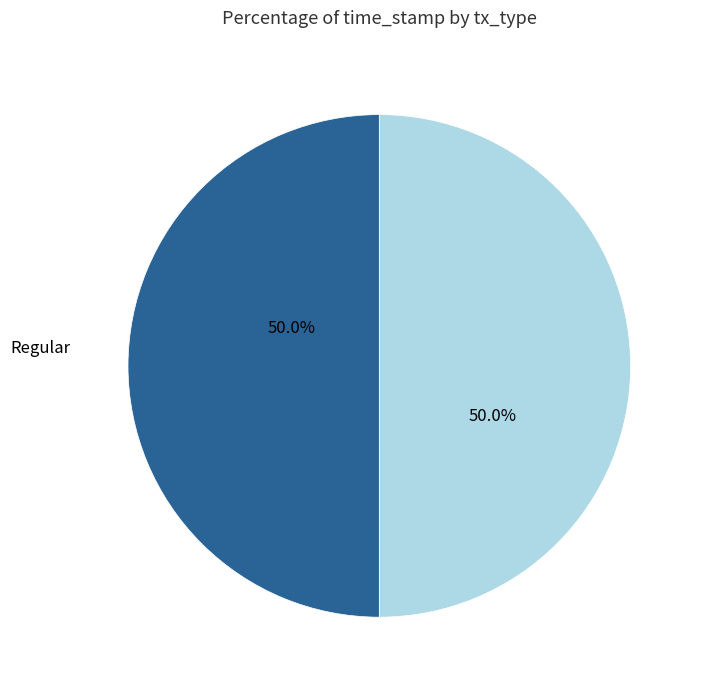

True or false: Vote accounts for 50% of the total.

True